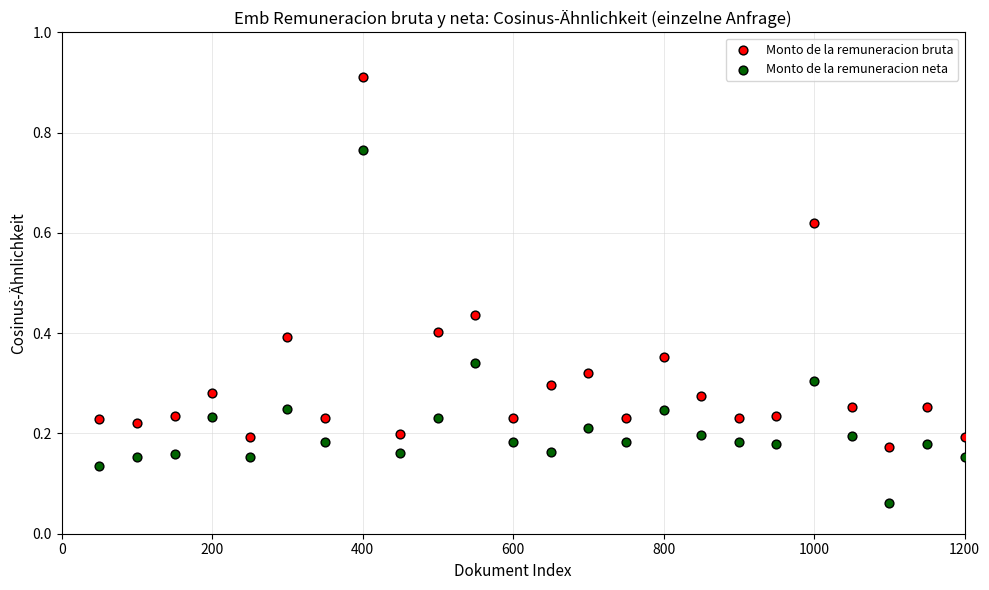

Which series reaches the minimum Y coordinate?

Monto de la remuneracion neta